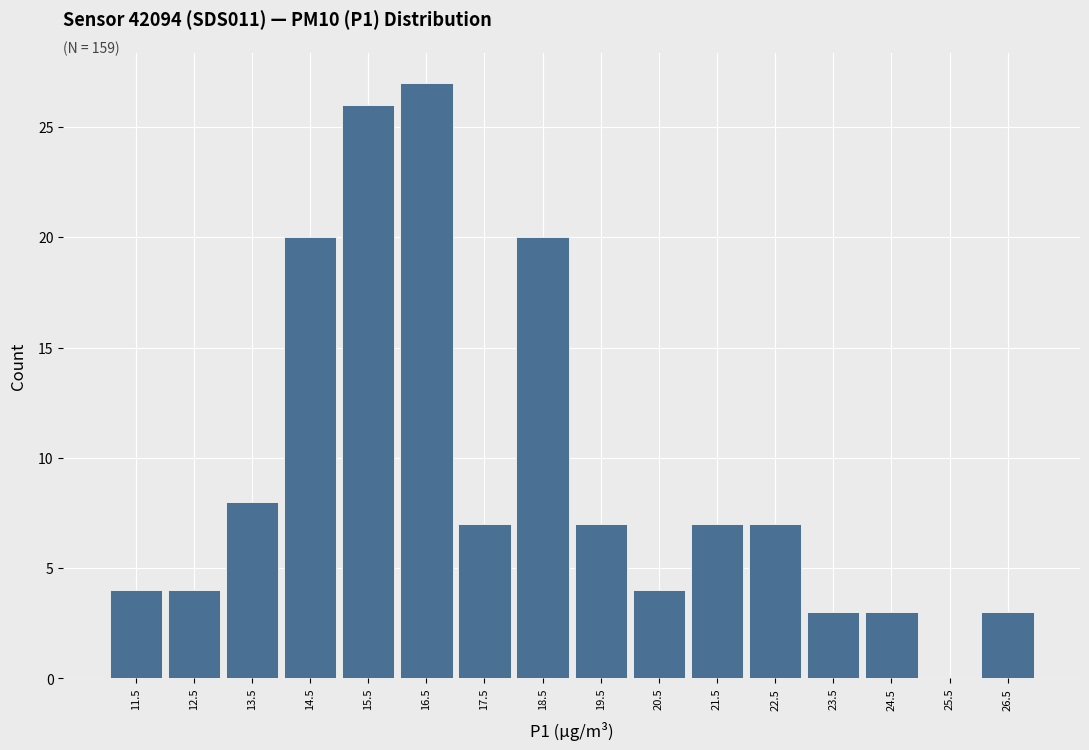

Which range on the x-axis has the tallest bar?

16 to 17